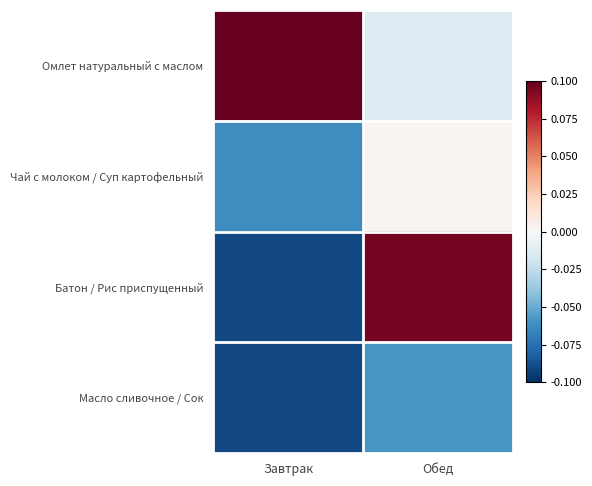

At which category is the sum across all series the highest?

Обед